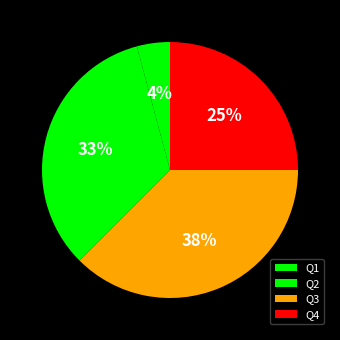

To the nearest percent, what is the difference between the Q4 and Q1 slice percentages?

21%